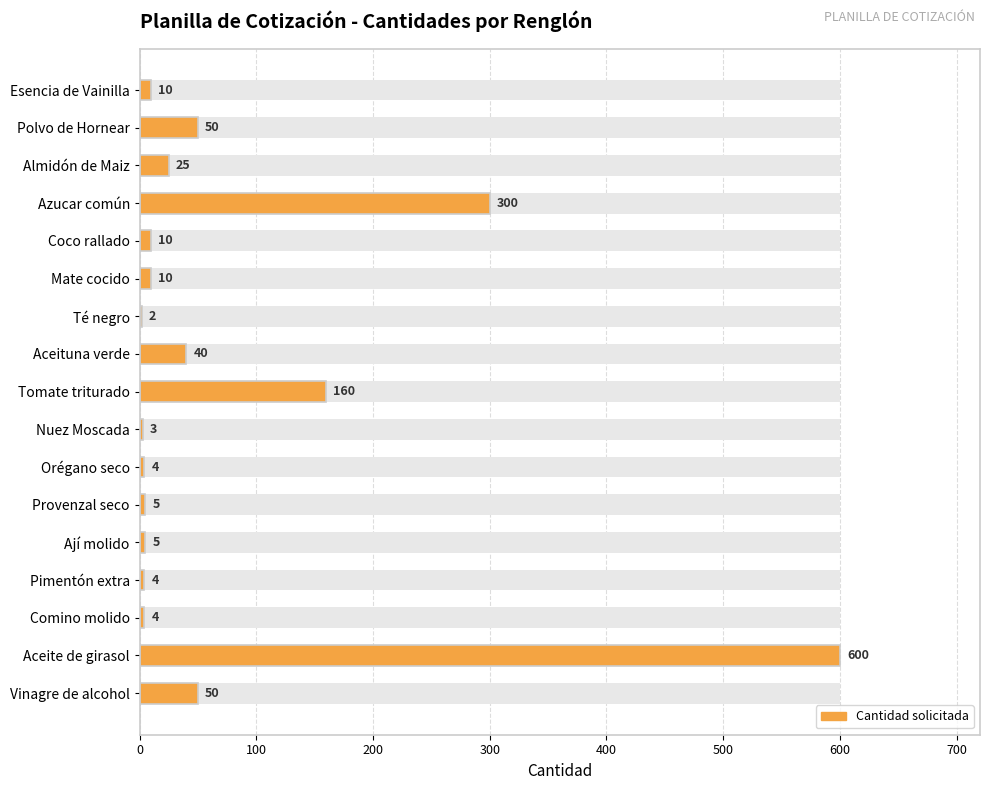

The value at Vinagre de alcohol is 65. True or false?

False